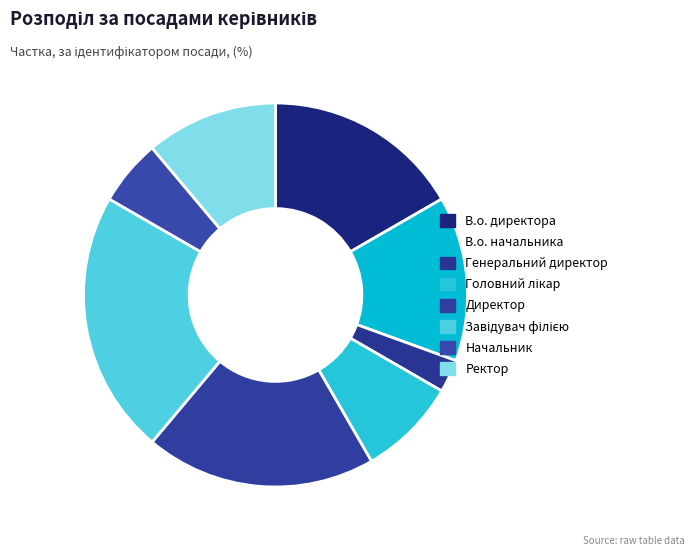

What percentage do Ректор and Генеральний директор together represent?

13.9%